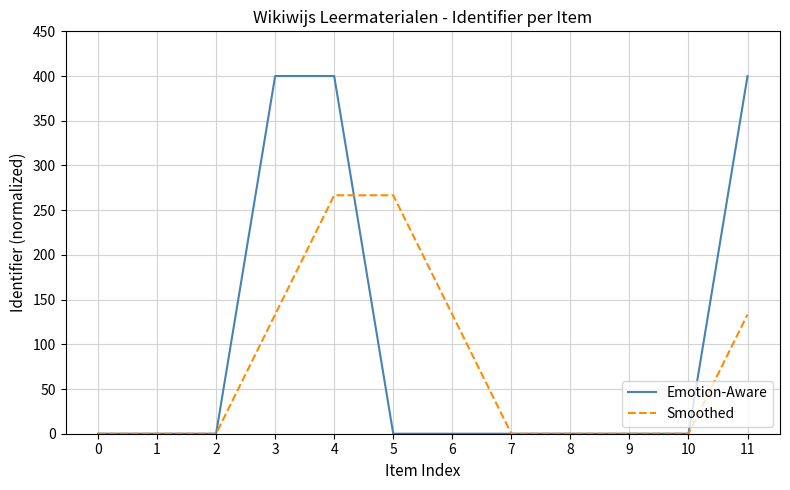

Which series has the largest range (max minus min)?

Emotion-Aware